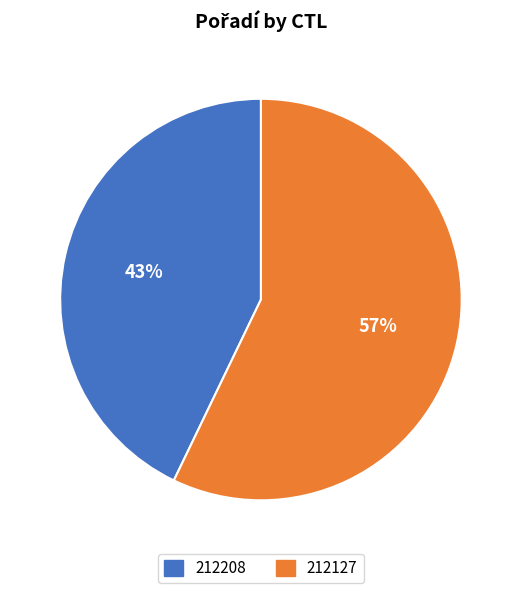

Which slice is the largest?

212127